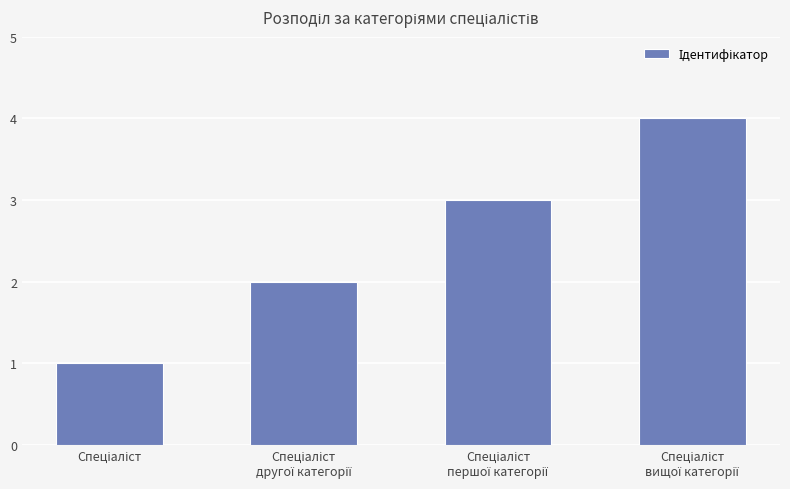

What is the sum of all values?

10